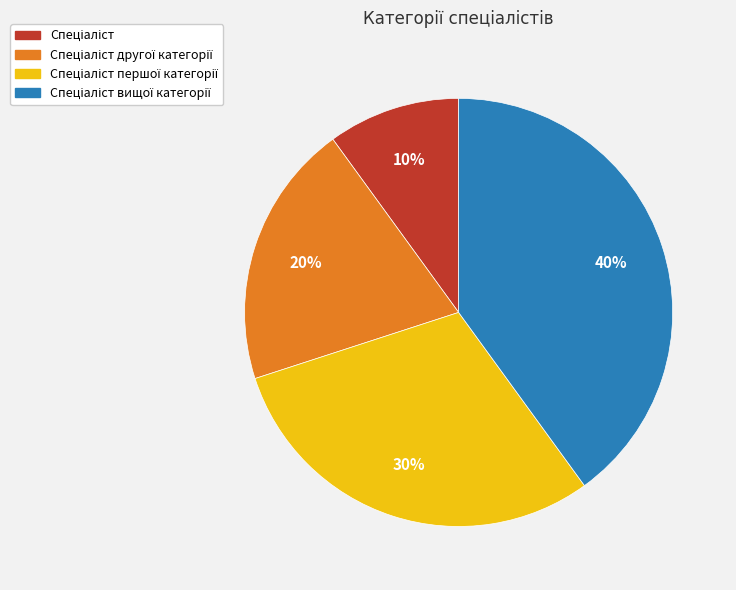

Is there a majority slice in this chart?

No